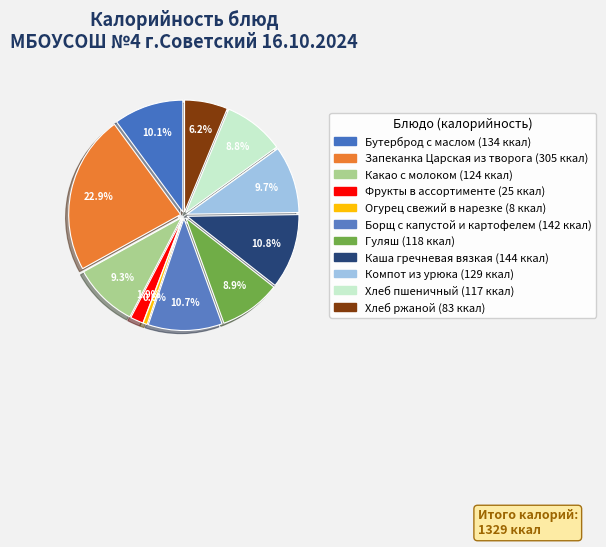

Combined, what portion of the pie is Бутерброд с маслом and Какао с молоком?

19.4%